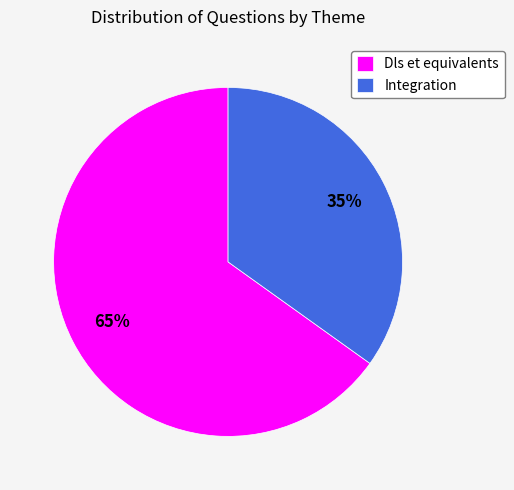

To the nearest percent, what is the combined percentage of Integration and Dls et equivalents?

100%